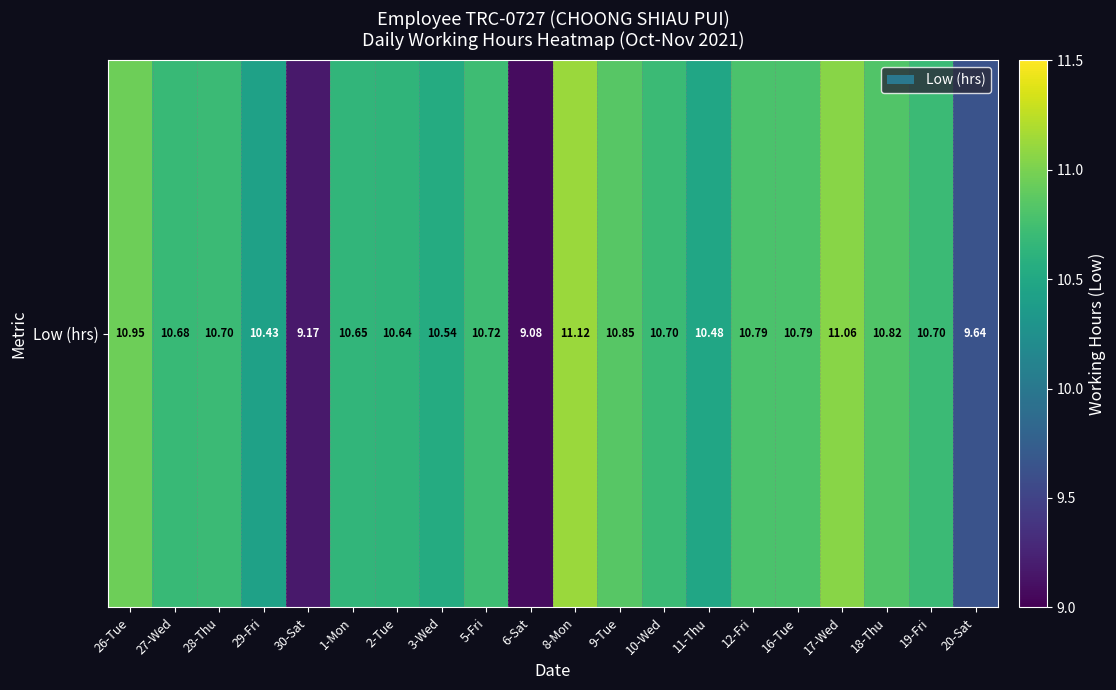

What is the minimum value shown in the chart?

9.1